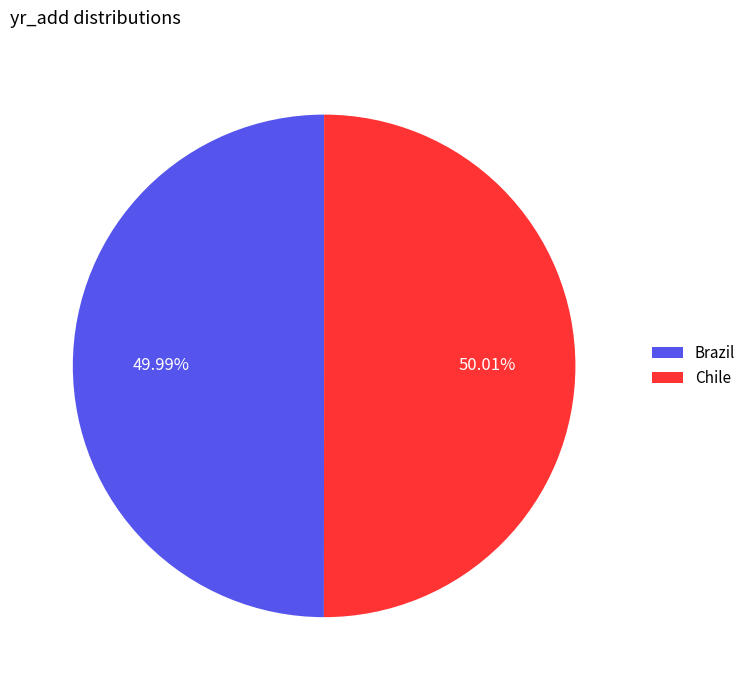

Approximately how many times larger is the value at Chile compared to Brazil?

1.0